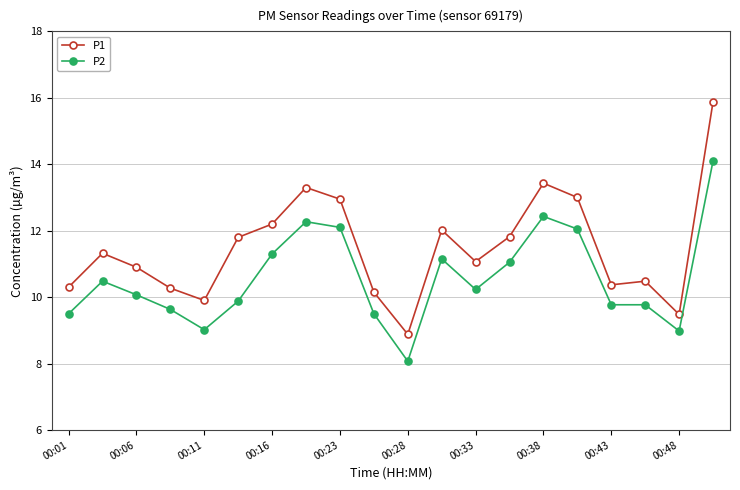

What is the value of the P2 point at the 16th from the left?

12.1